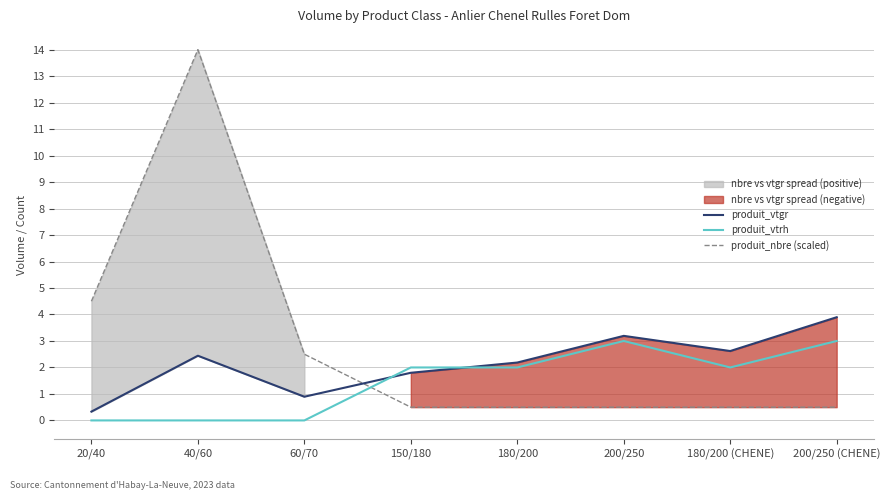

What position from the left is 20/40?

1